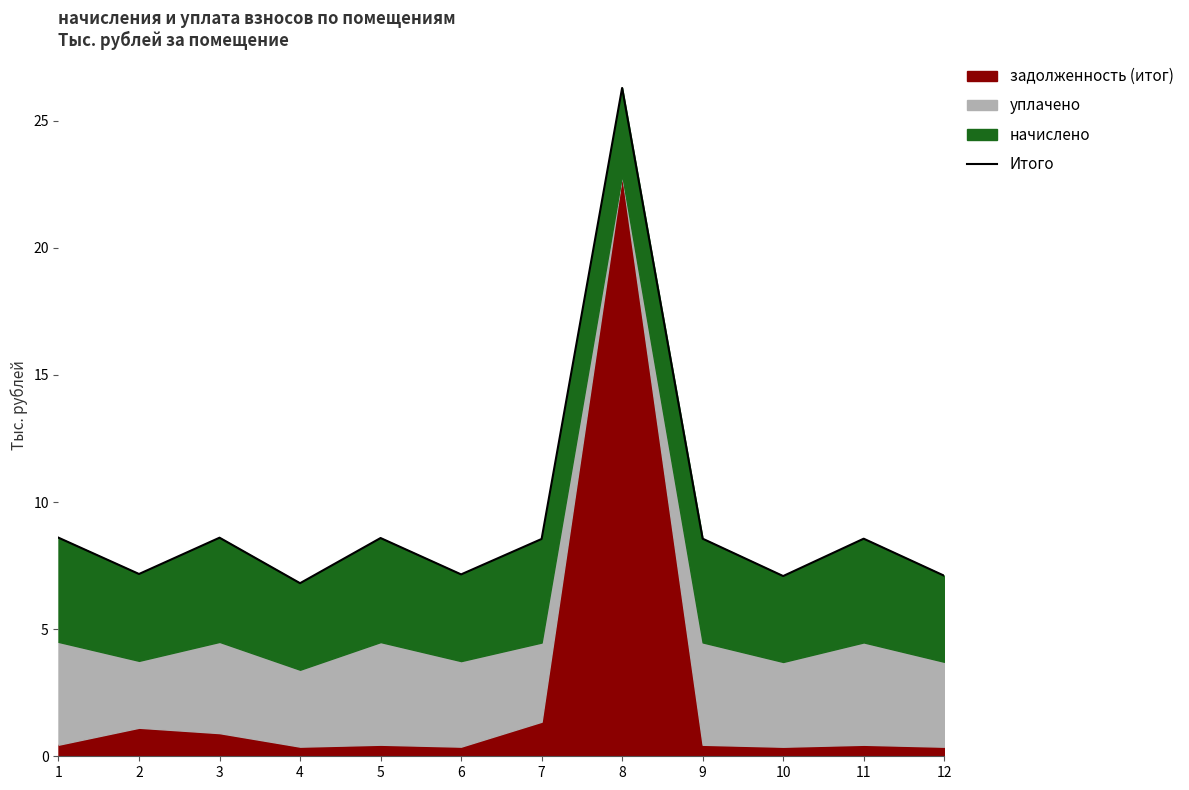

How many values are below 8?

5